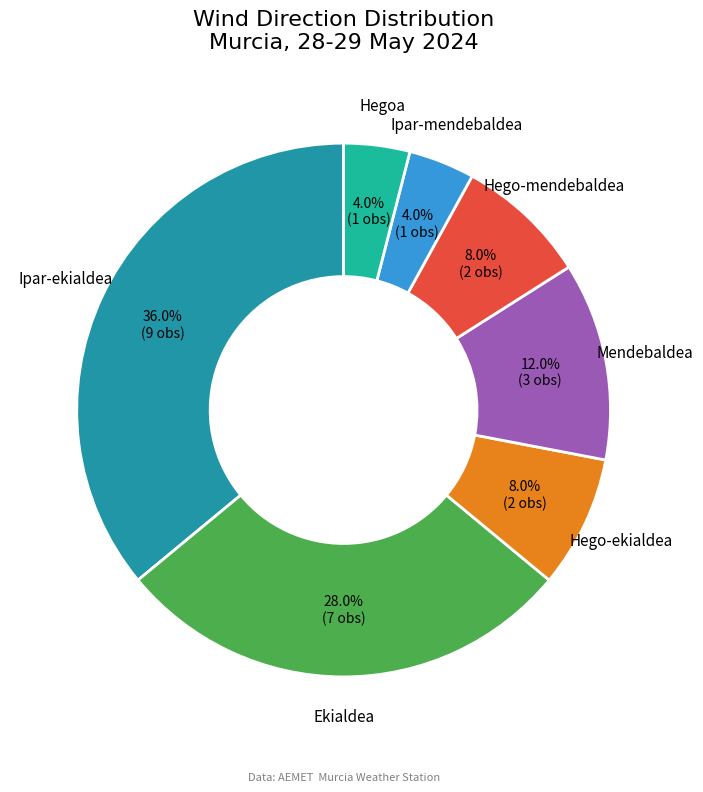

Is the sum of Ekialdea and Ipar-ekialdea greater than half?

Yes